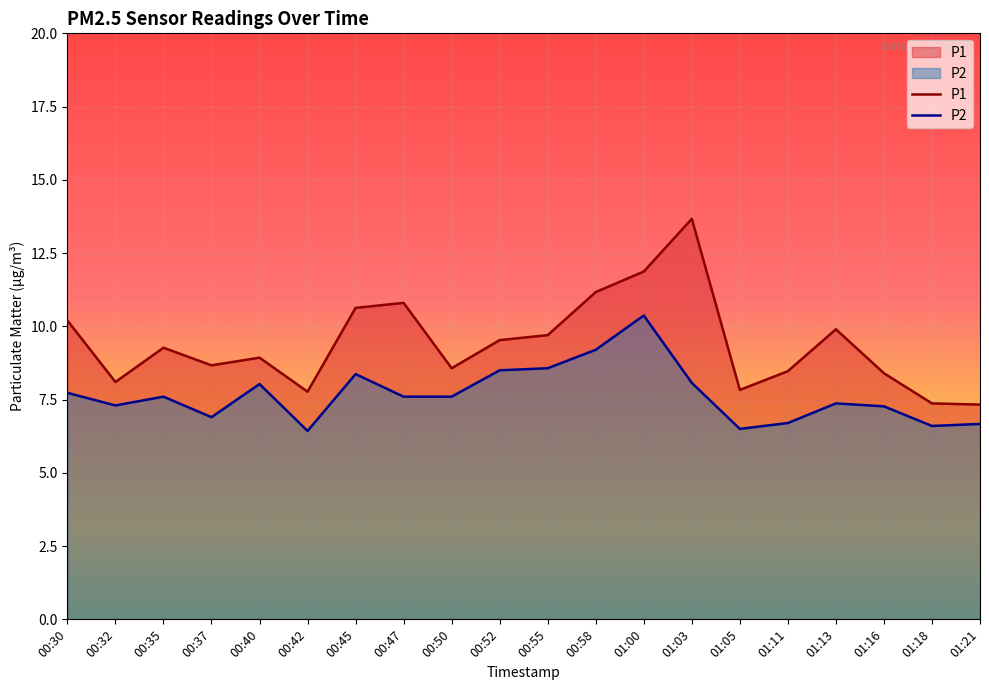

True or false: P2 has a value of 8.6 at 00:55.

True